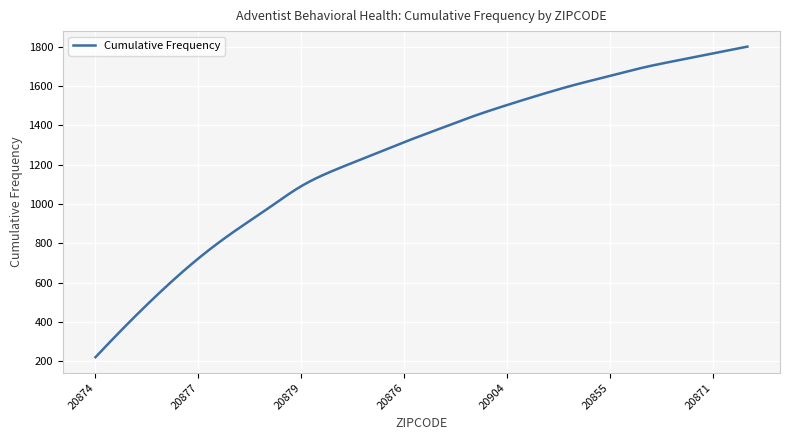

What is the difference between the maximum and minimum values?

1581.0